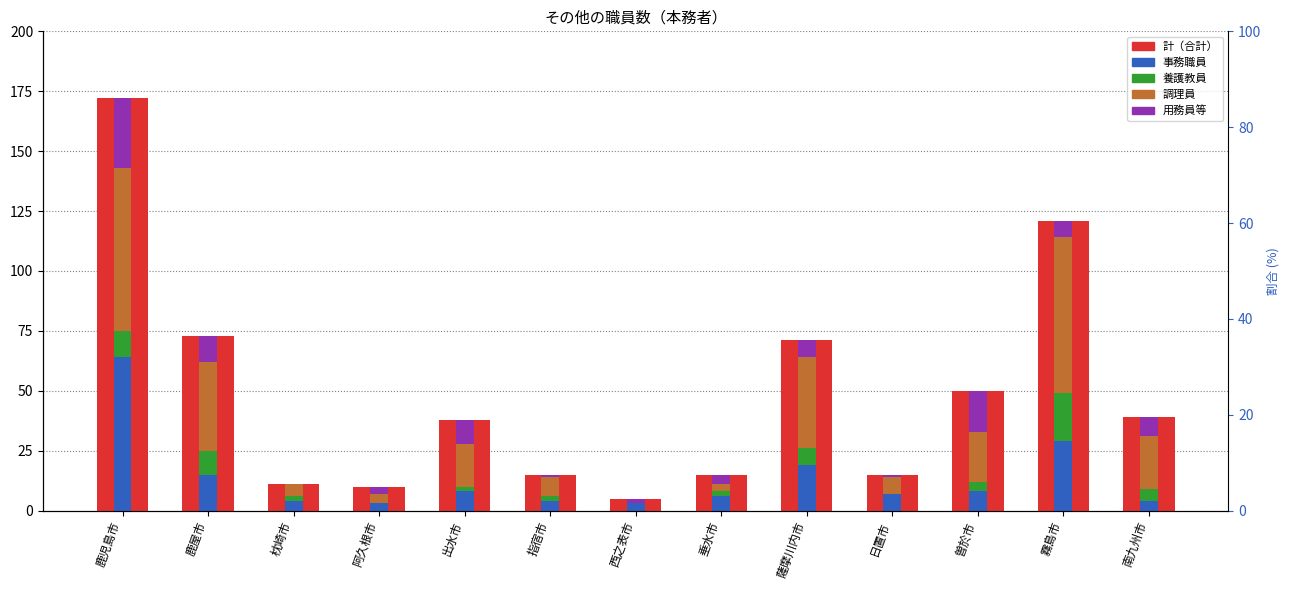

What is the value of the 計 bar at the 5th from the left?

38